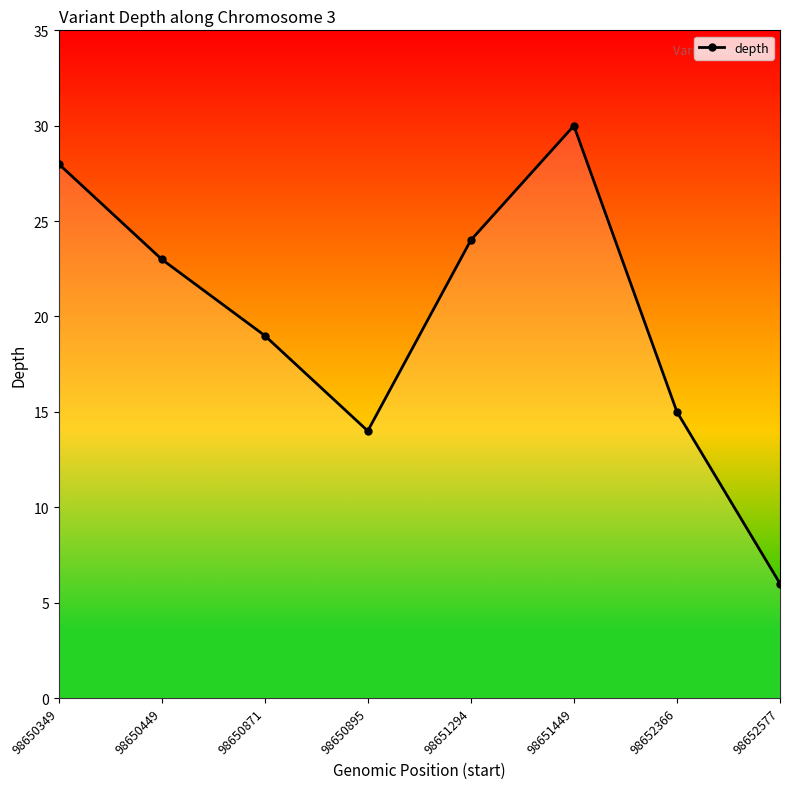

True or false: the data shows 17 at 98650349.

False